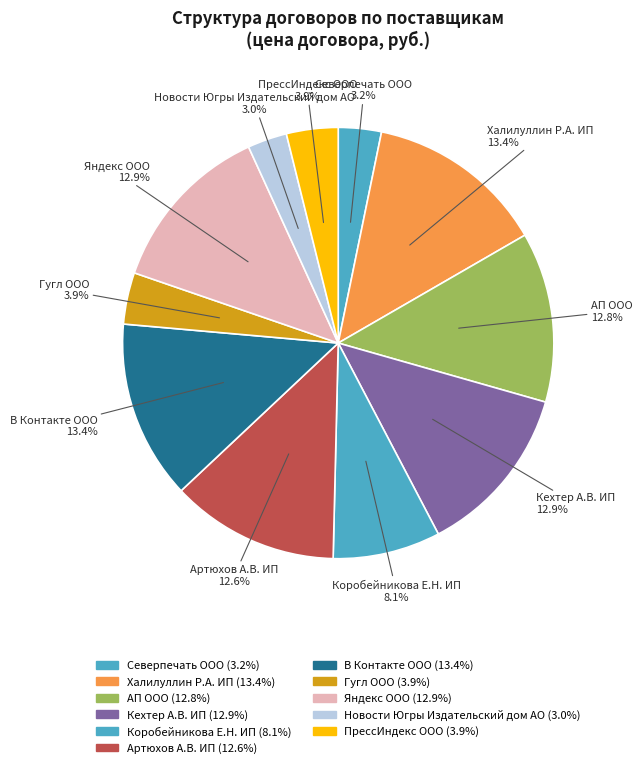

How many segments does this pie chart have?

11